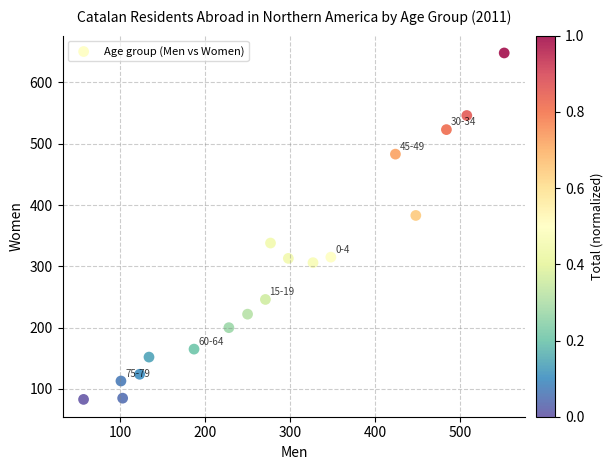

What is the range of Y values (max minus min)?

565